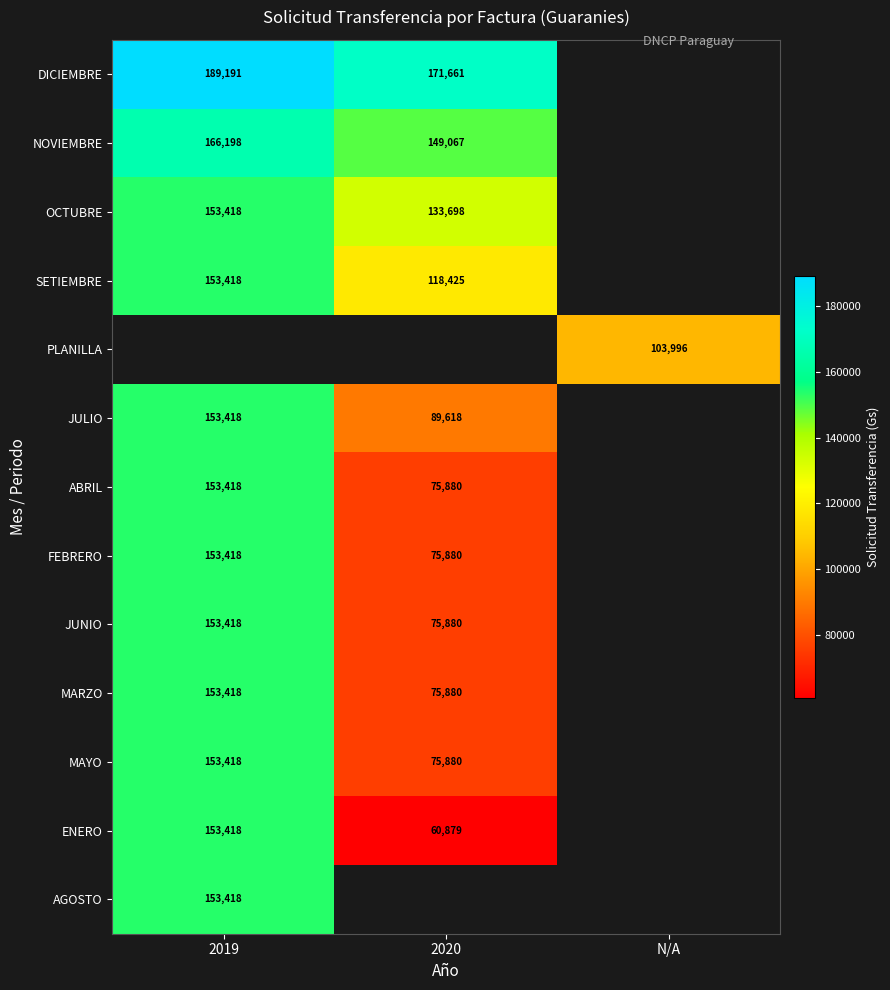

What is the difference between the MAYO values at 2019 and 2020?

77538